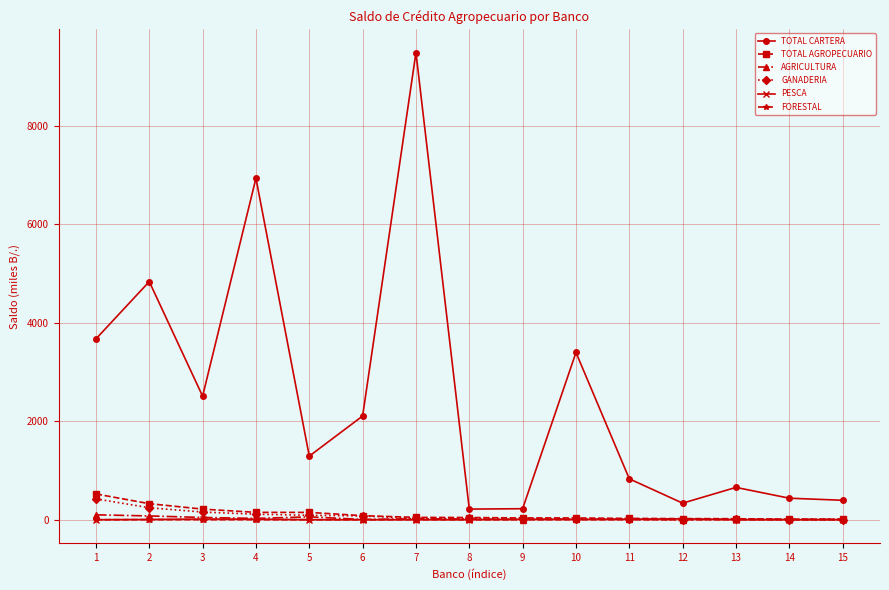

Which series has the widest spread of values?

TOTAL CARTERA